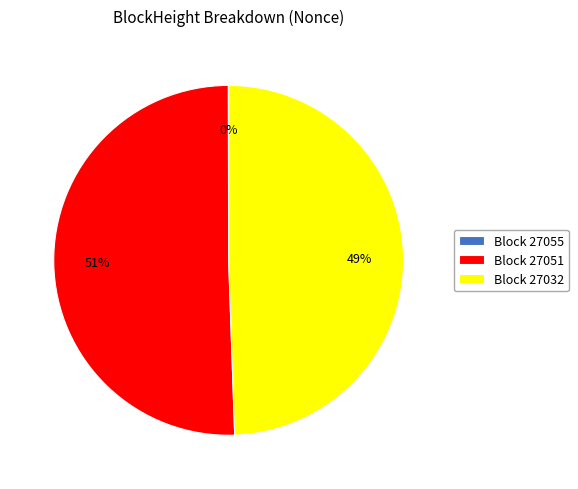

Which slice represents more than half of the pie?

Block 27051